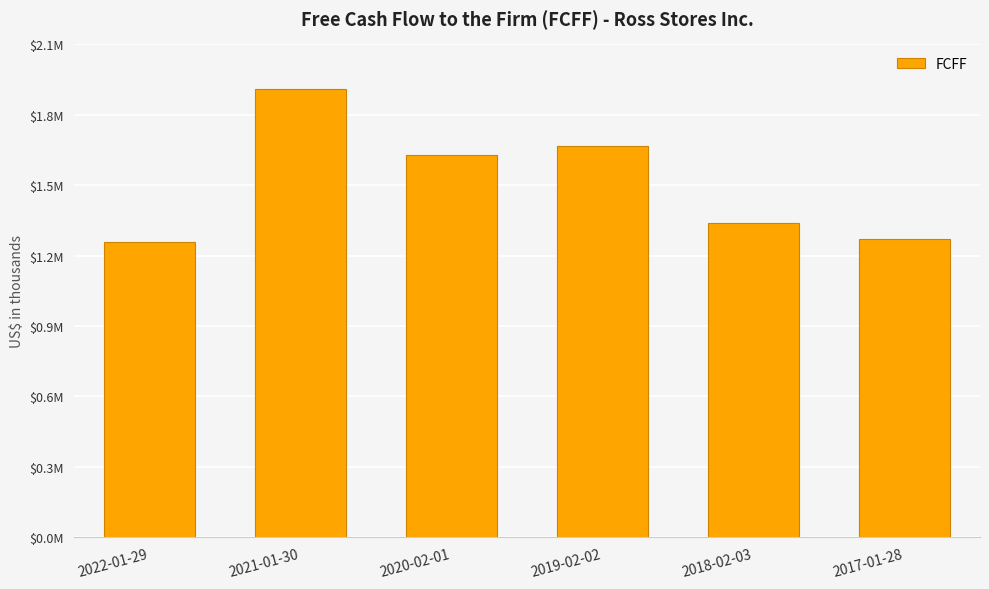

What is the difference between the values at 2021-01-30 and 2019-02-02?

239807